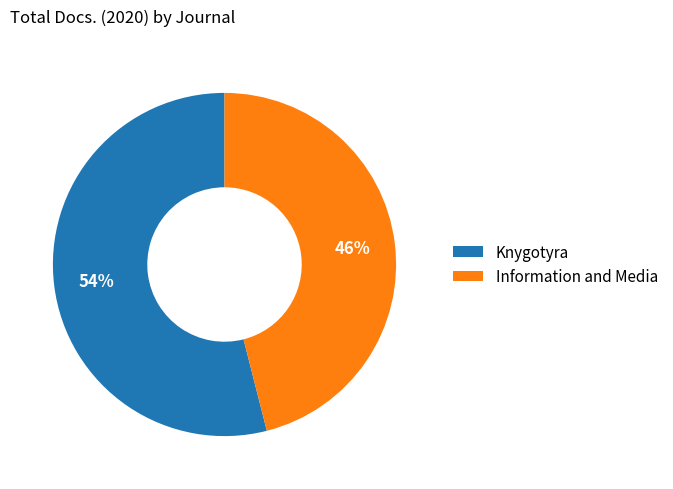

To the nearest percent, what percentage of the pie is Information and Media?

46%